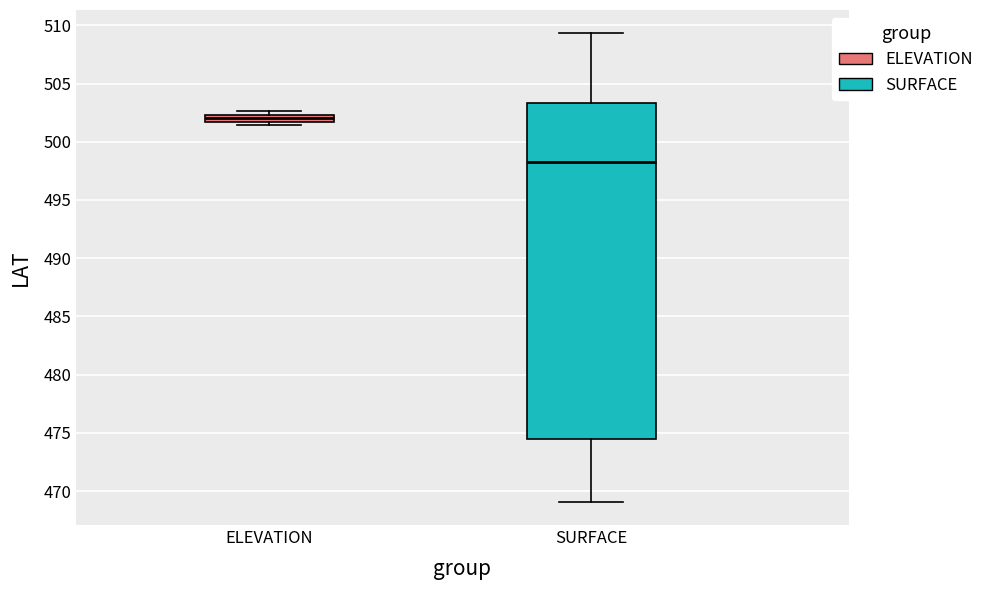

Which box is the tallest, from its lower edge to its upper edge?

SURFACE